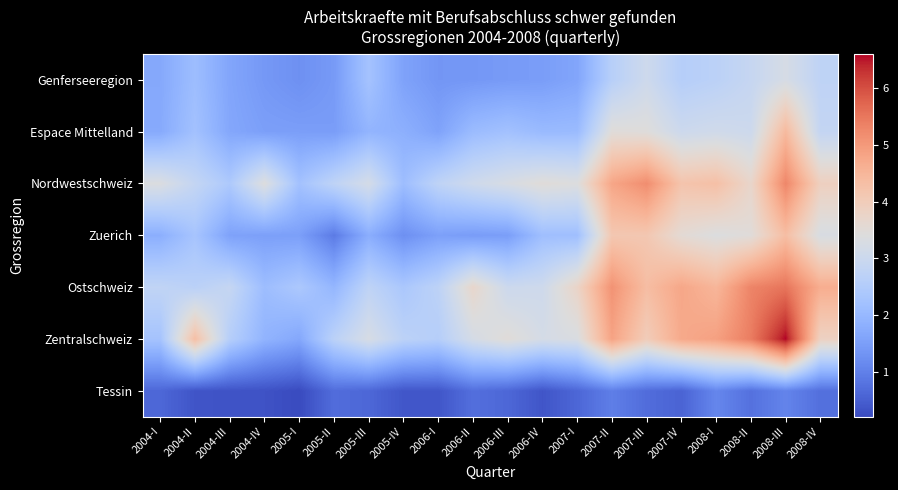

Which series has the largest total across all categories?

Zentralschweiz